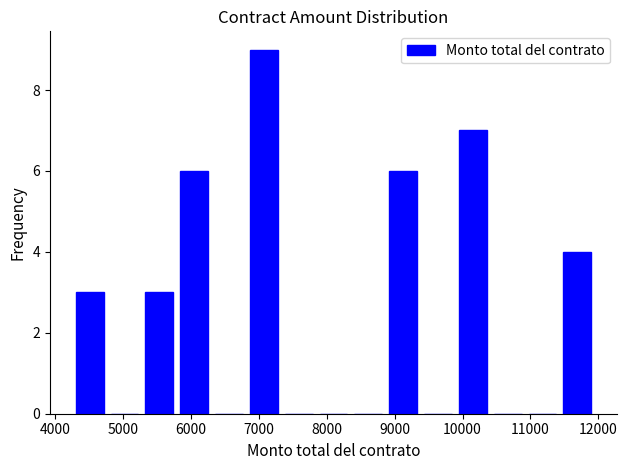

What is the height of the bar covering 9900 to 10500 on the x-axis? Neither the bar edges nor the heights are printed on the chart, so give them approximately, as read against the axes.

7